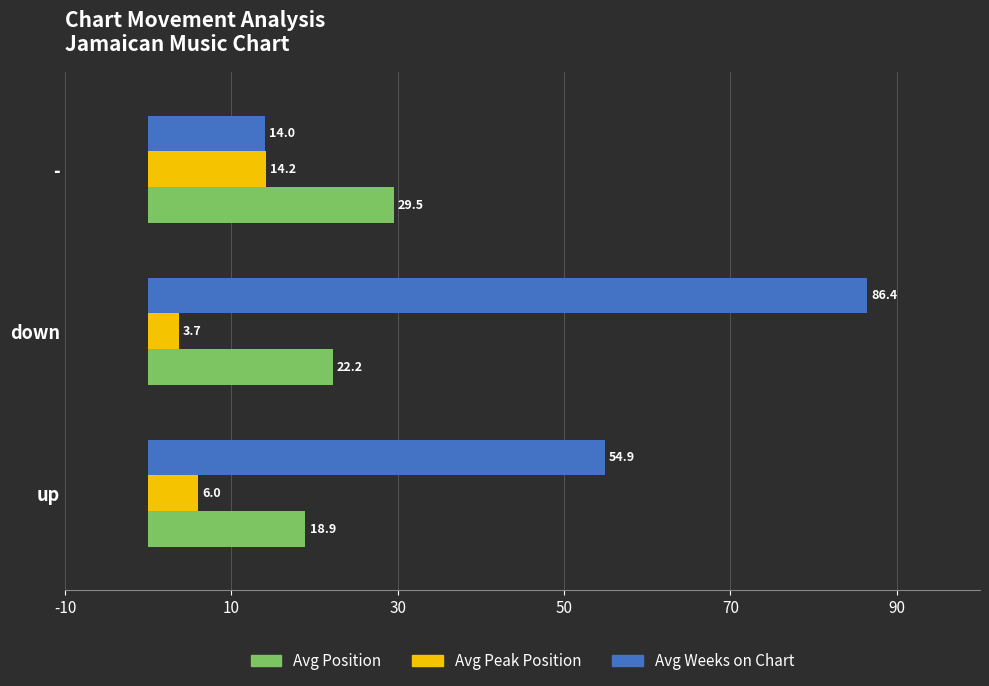

How many data points in Avg Position are above 22?

2